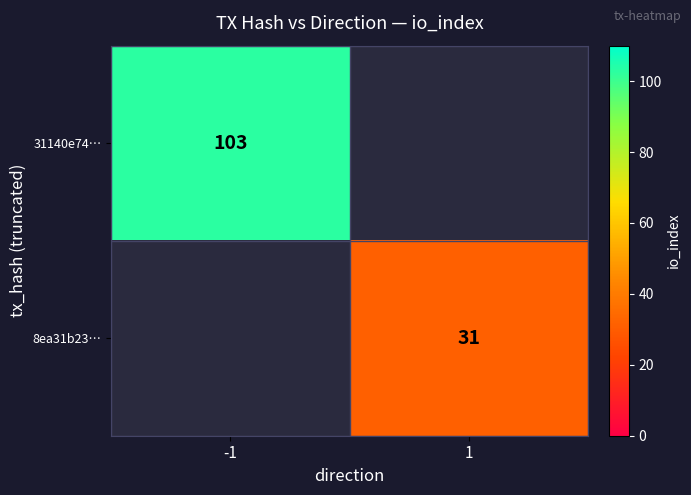

At which category does the chart reach its peak across all series?

-1